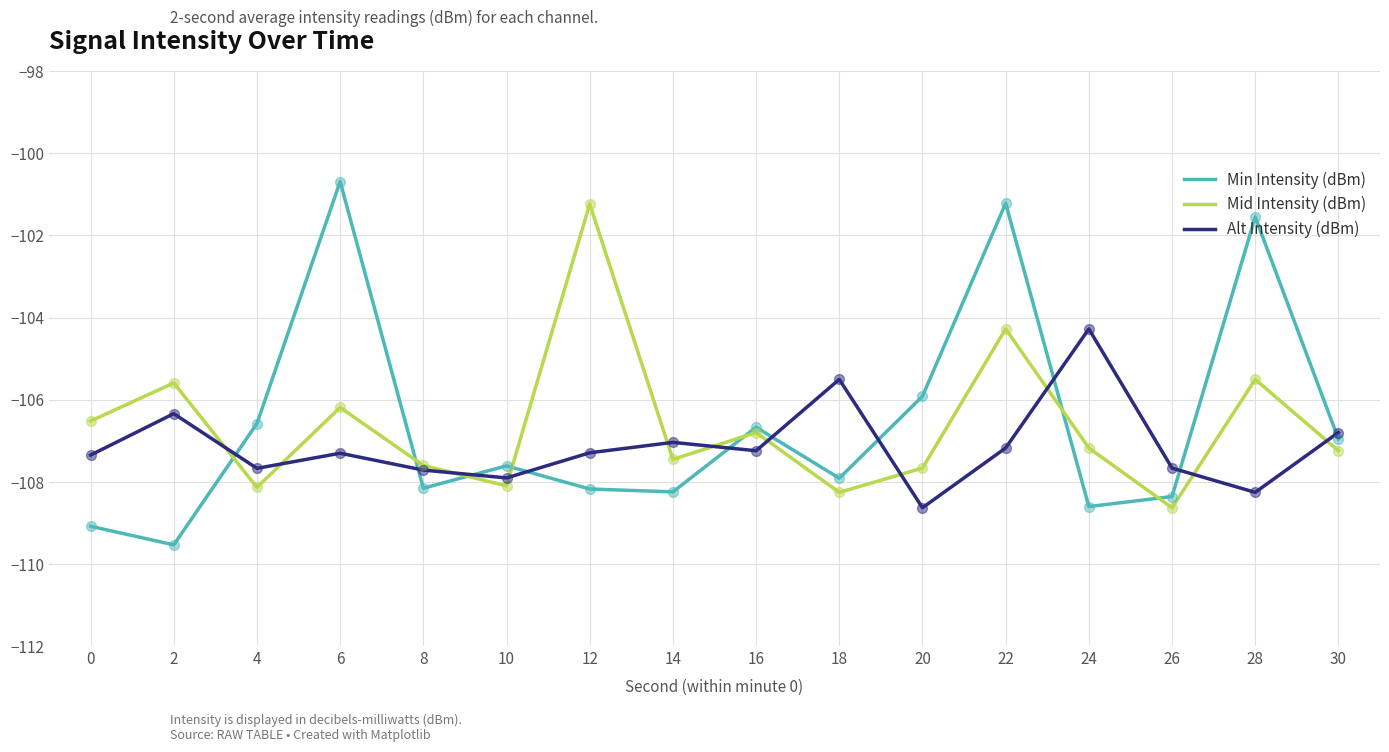

At which category is the sum across all series the highest?

22